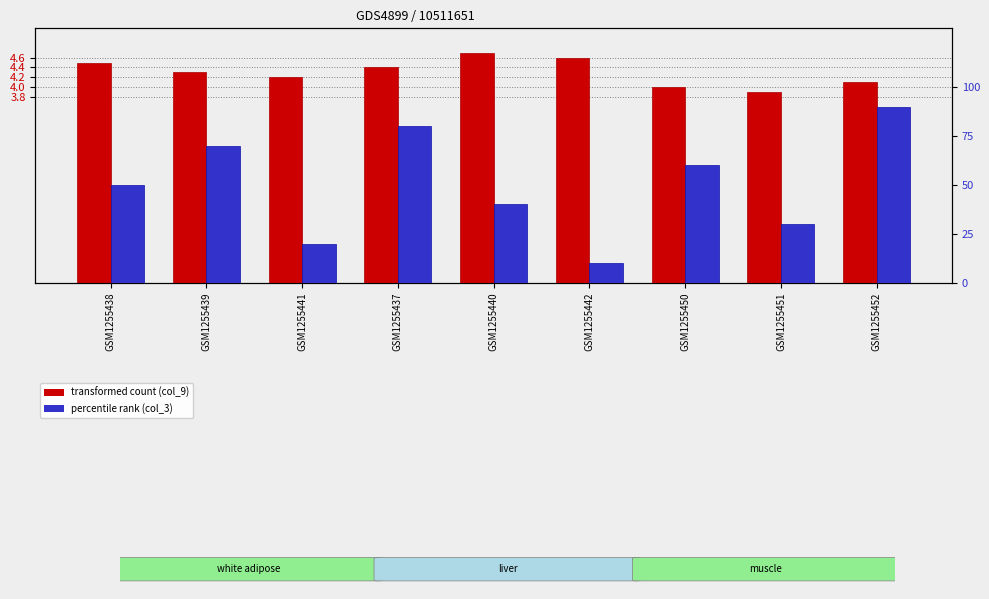

List the labels in order of col_9 (transformed count) value, largest first.

GSM1255440, GSM1255442, GSM1255438, GSM1255437, GSM1255439, GSM1255441, GSM1255452, GSM1255450, GSM1255451